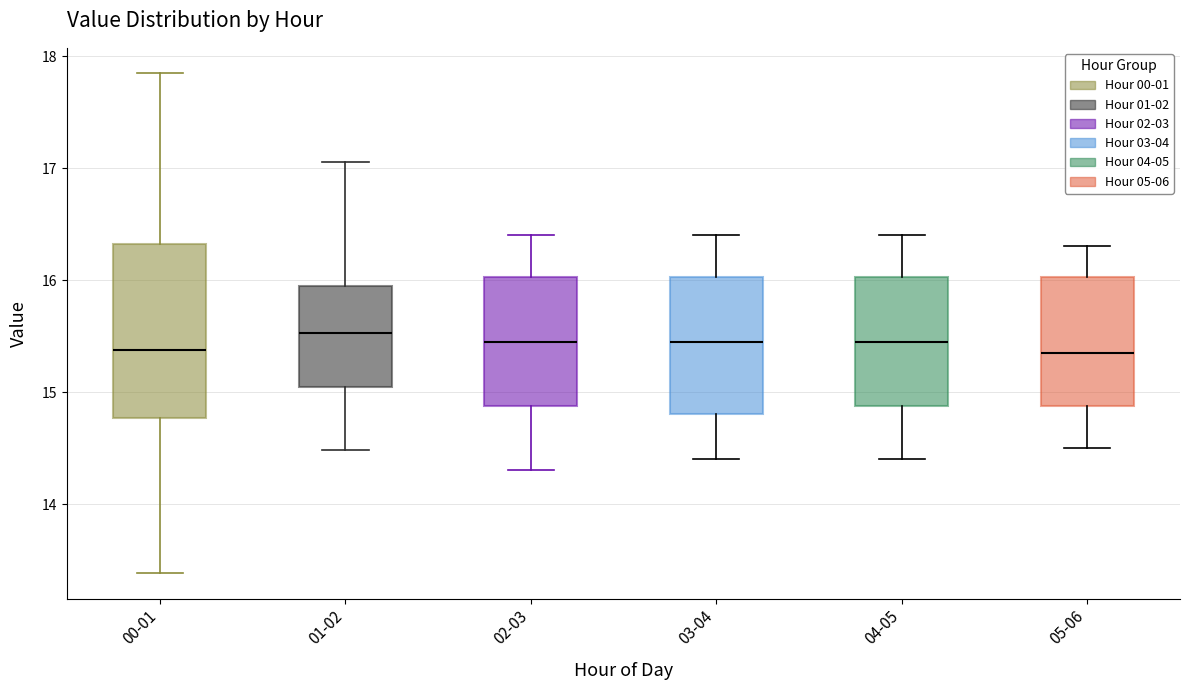

Which box is the tallest, from its lower edge to its upper edge?

00-01